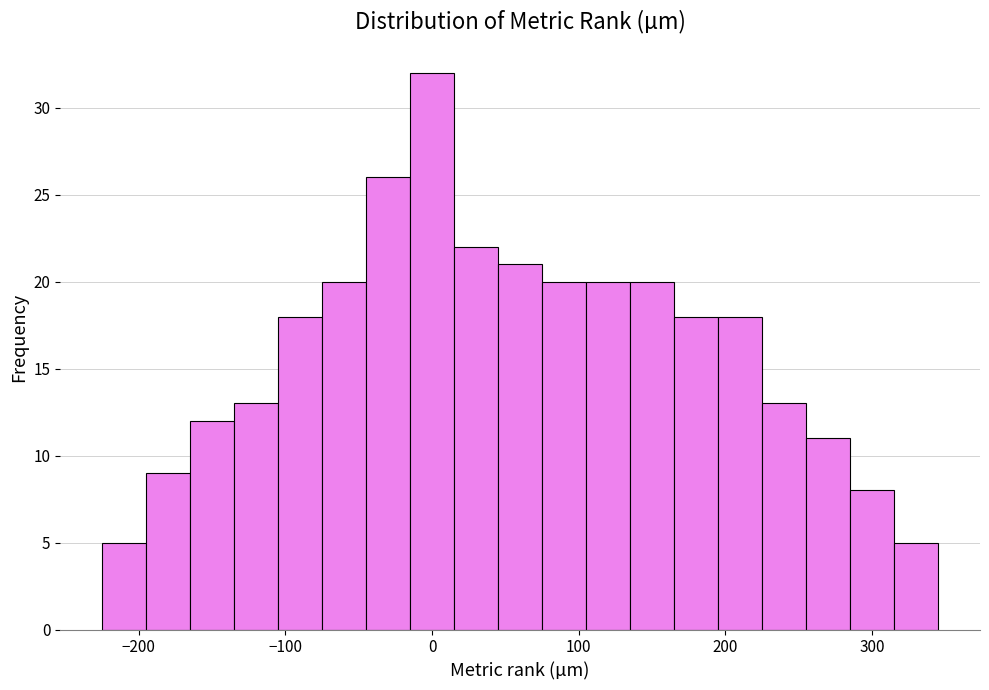

Read against the x-axis, roughly where is the centre of the tallest bar?

0